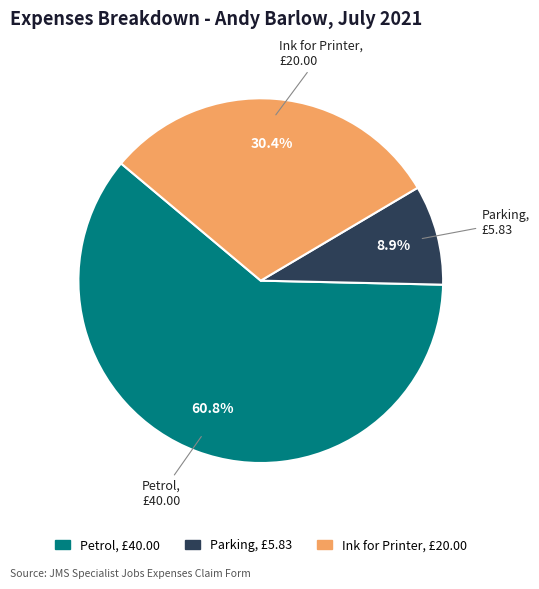

Which slice is the smallest?

Parking